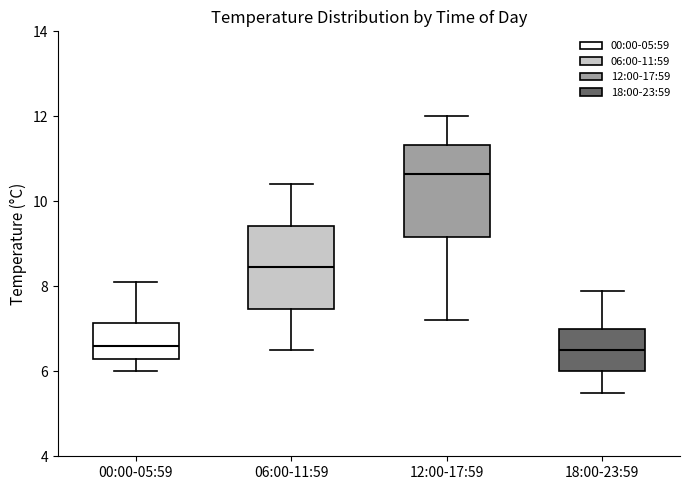

Where does the median line of the box for 00:00-05:59 sit on the y-axis? The values are not printed on the chart, so give them approximately, as read against the axis.

6.6